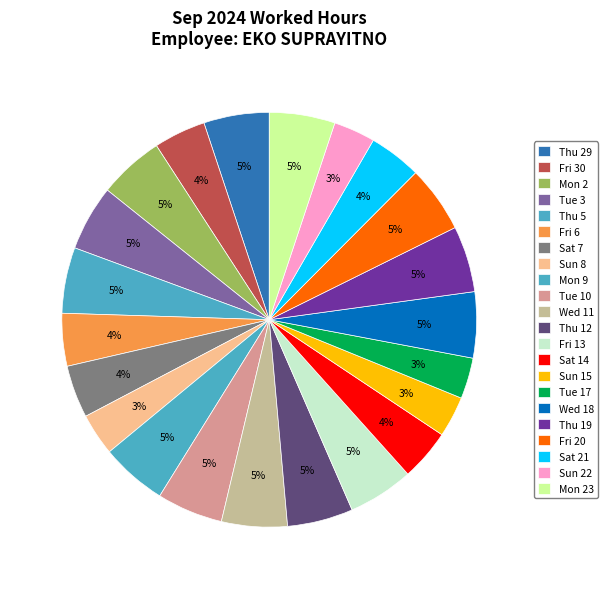

True or false: Wed 18 accounts for 5% of the total.

True